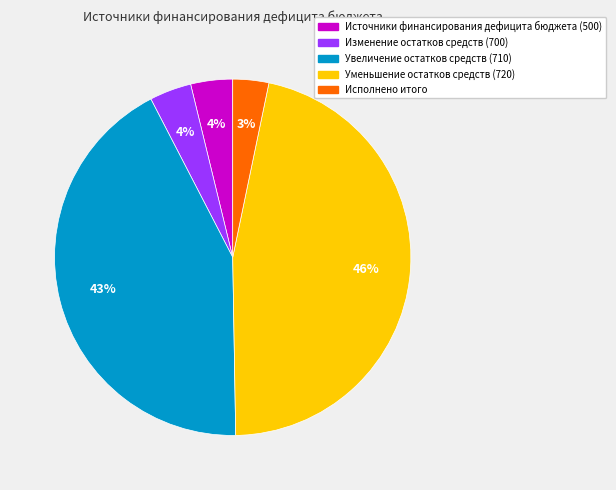

Combined, do Исполнено итого and Изменение остатков средств (700) account for over 50%?

No